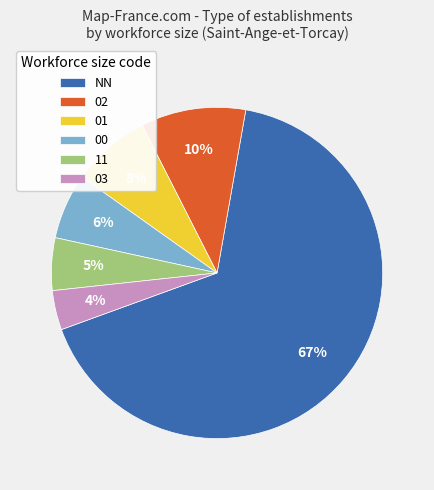

Which category has the smallest portion of the pie?

03